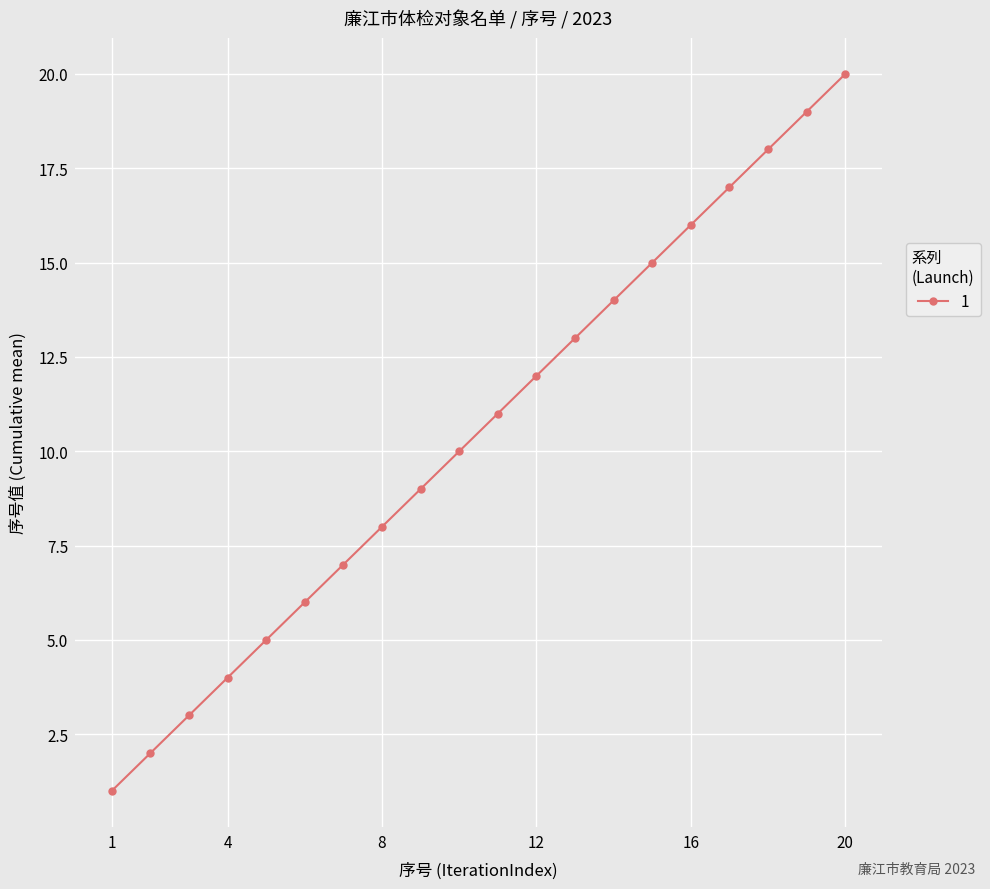

Reading left to right, list all the values displayed in this chart.

1	2	3	4	5	6	7	8	9	10	11	12	13	14	15	16	17	18	19	20